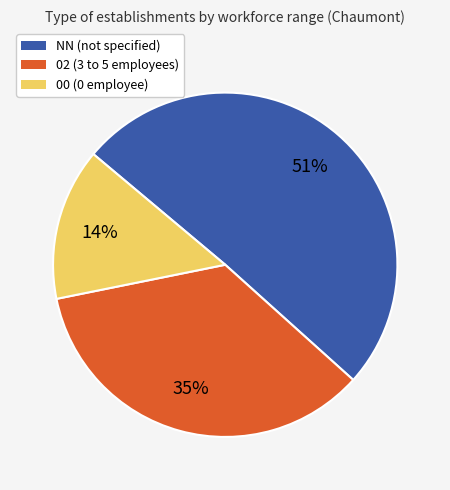

What is the ratio of the value at 00 to the value at NN?

0.3